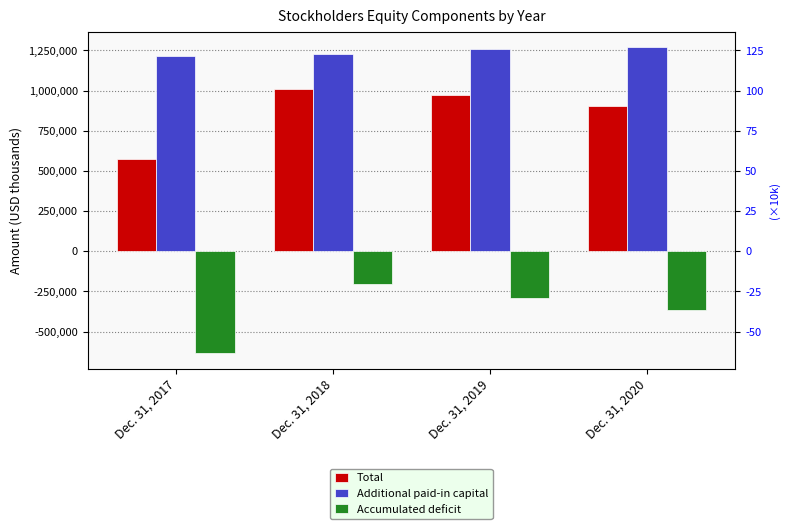

Is it true that Additional paid-in capital equals 1270426 at Dec. 31, 2020?

True